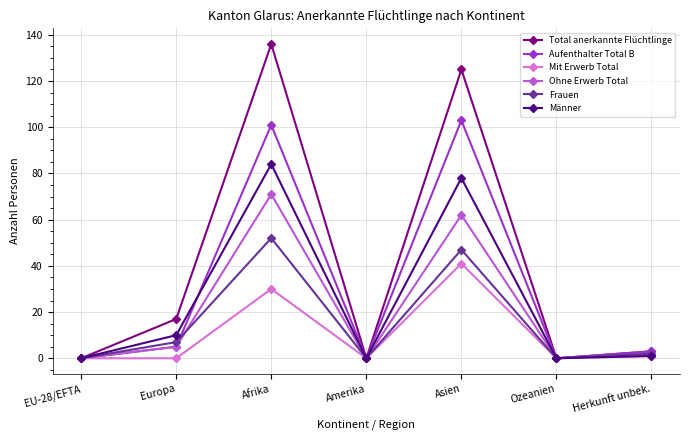

At which category does the chart reach its peak across all series?

Afrika